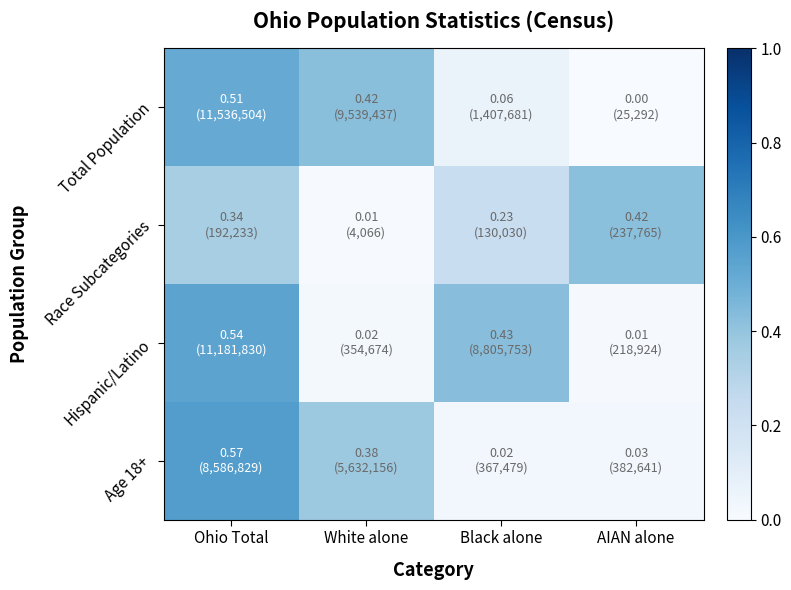

What is the total value across all series at Black alone?

0.7